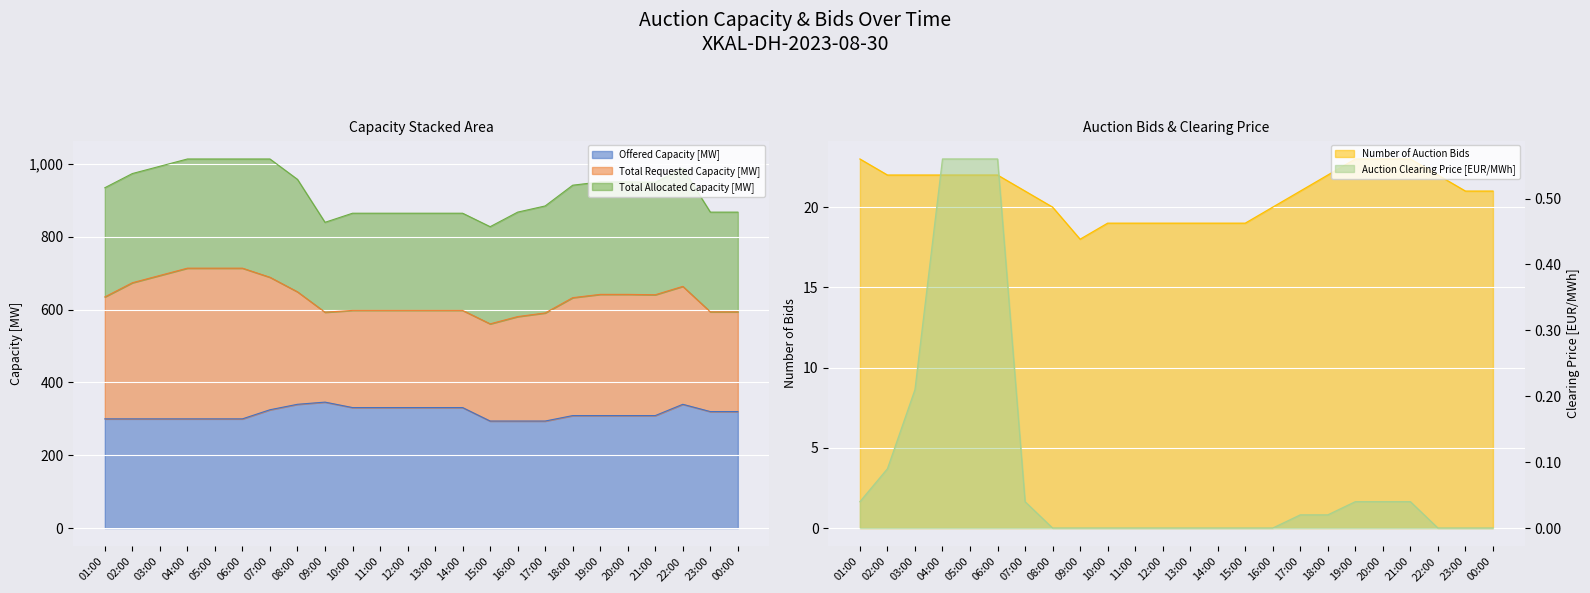

The Offered Capacity [MW] series shows 130.6 at 02:00. True or false?

False